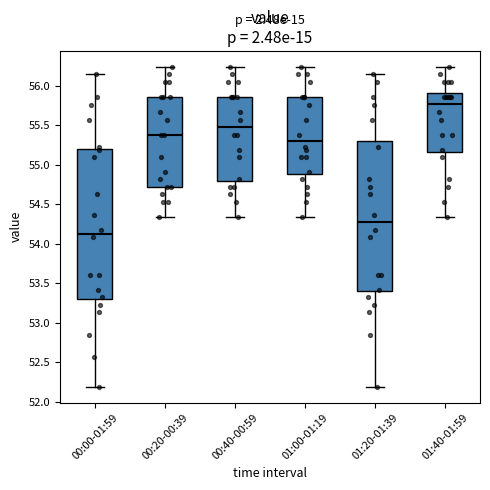

Which box's median line is the highest?

01:40-01:59